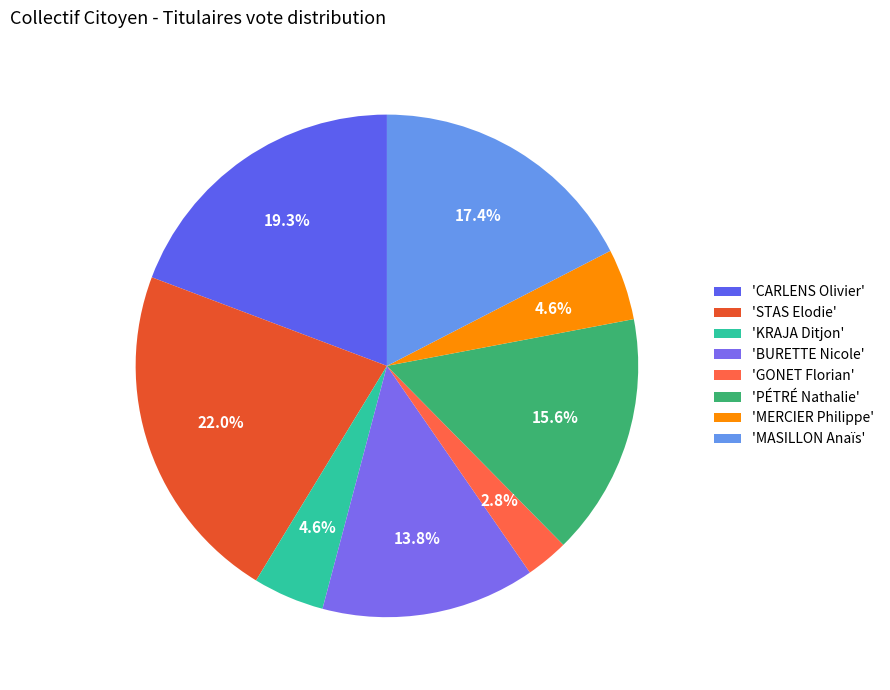

How many slices are in this pie chart?

8